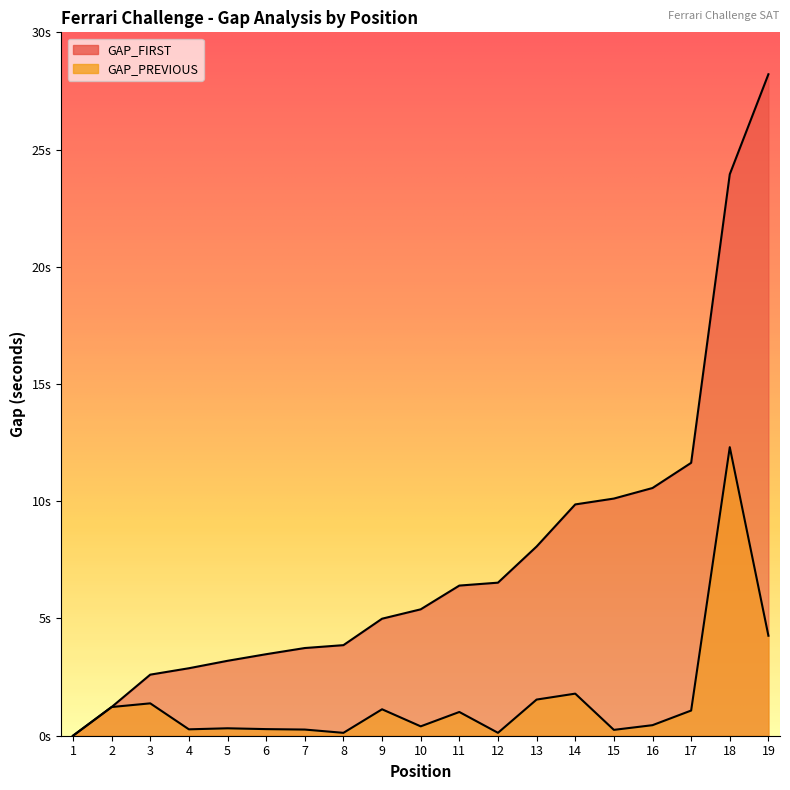

What is the difference between the second highest and second lowest values in the GAP_FIRST series?

22.7